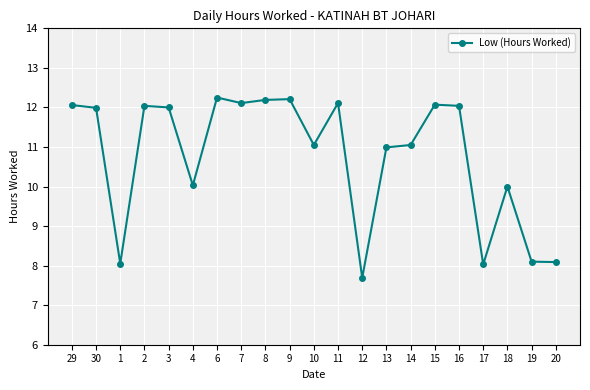

What is the change in value from 17 to 20?

+0.1